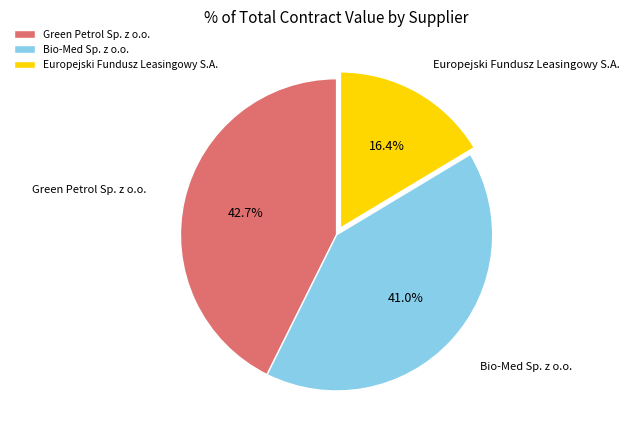

Approximately how many times larger is the value at Bio-Med Sp. z o.o. compared to Europejski Fundusz Leasingowy S.A.?

2.5